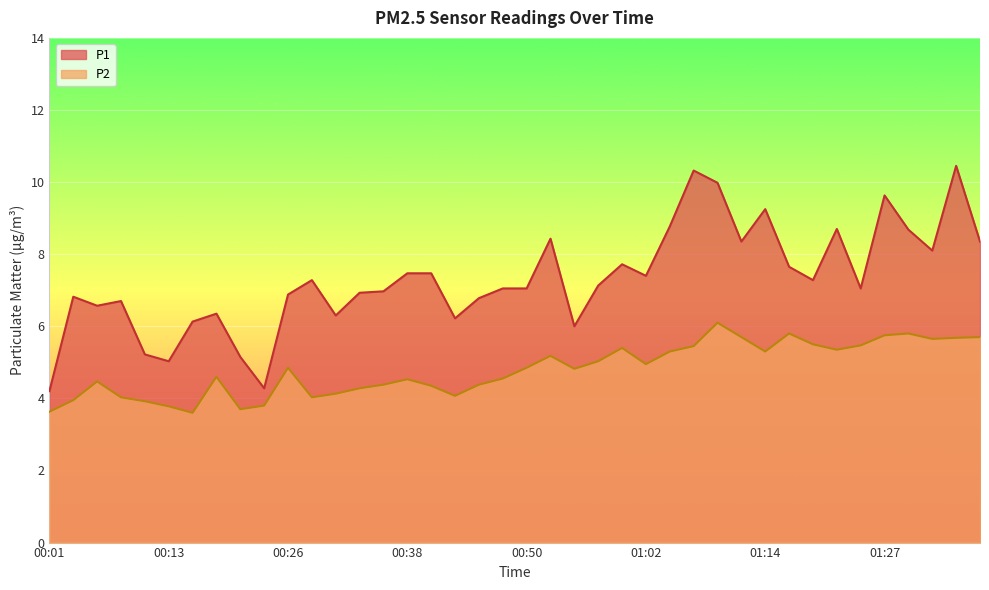

What is the label of the 35th point from the right?

00:13